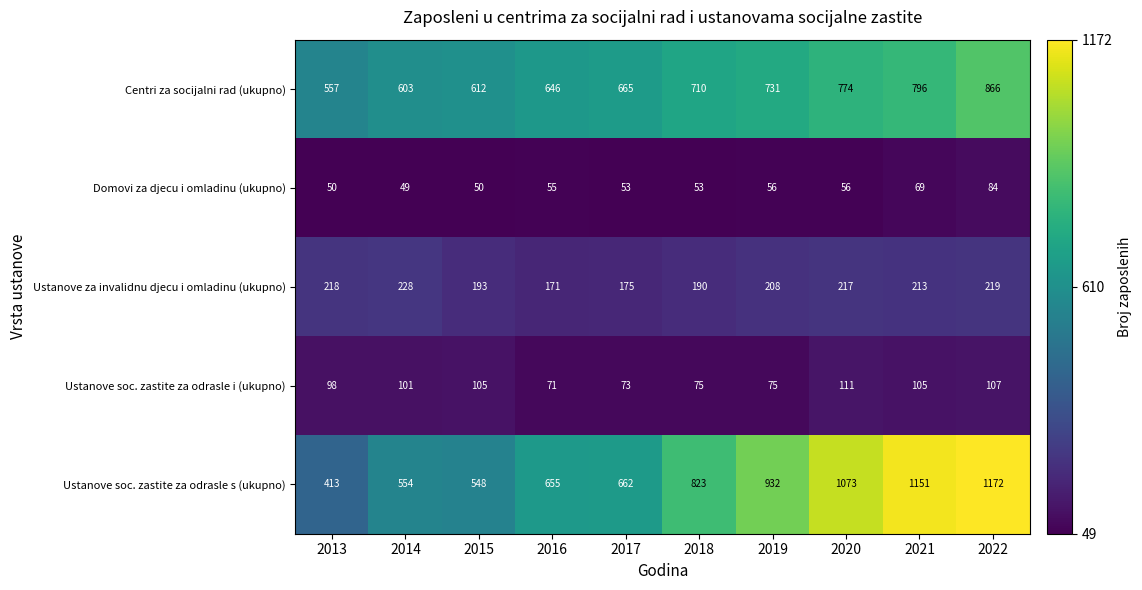

Is the value of Ustanove soc. zastite za odrasle s (ukupno) at 2016 greater than the value of Ustanove soc. zastite za odrasle i (ukupno) at 2018?

Yes